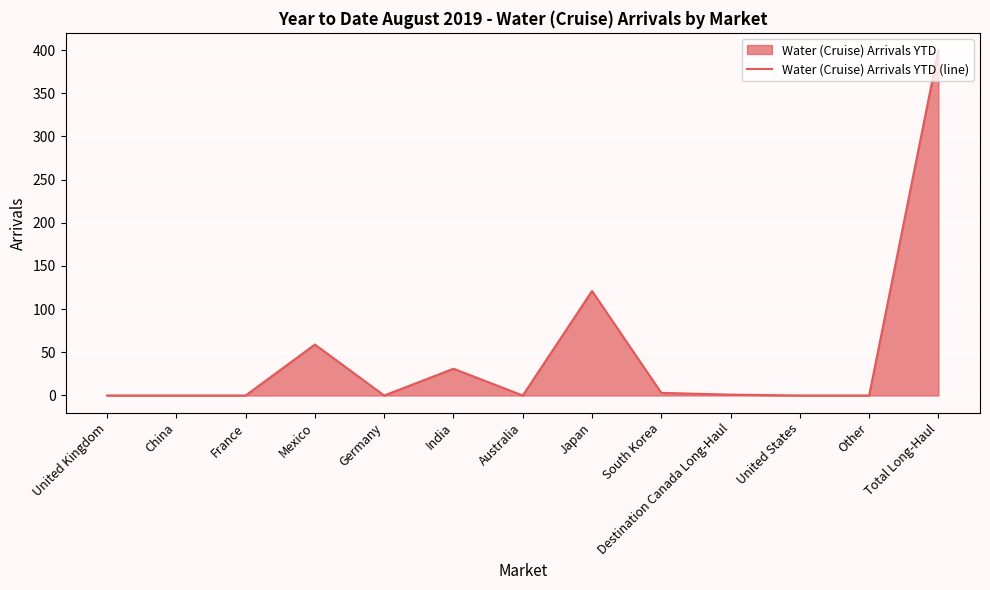

What is the difference between the second highest and second lowest values?

121